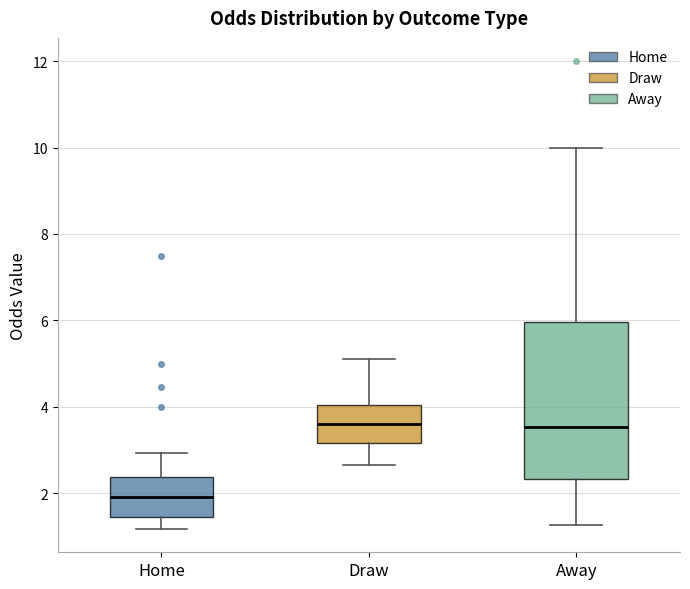

Reading left to right, read every box against the y-axis: the position of its median line, the range the box covers, and the ends of its whiskers. The values are not printed on the chart, so give them approximately, as read against the axis.

Home: median 2.0, box 1.4 to 2.4, whiskers 1.2 to 3.0
Draw: median 3.6, box 3.2 to 4.0, whiskers 2.6 to 5.2
Away: median 3.6, box 2.4 to 6.0, whiskers 1.2 to 10.0